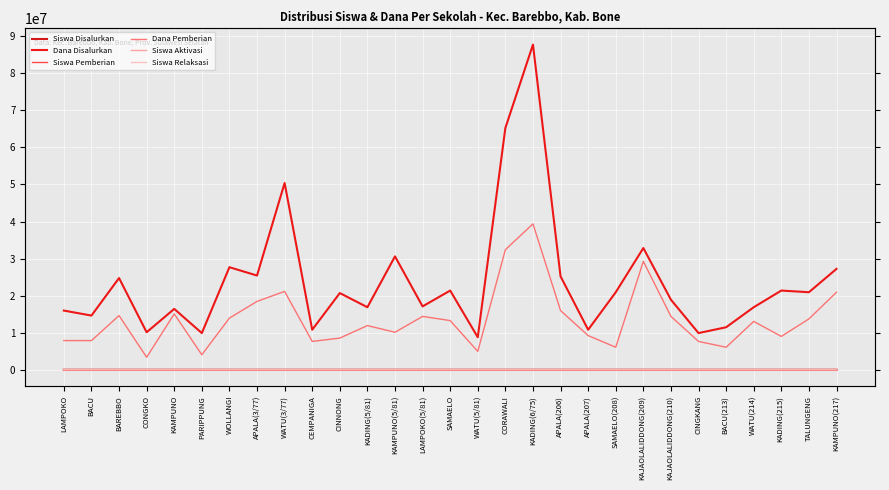

What is the sum of all Siswa Relaksasi values?

398